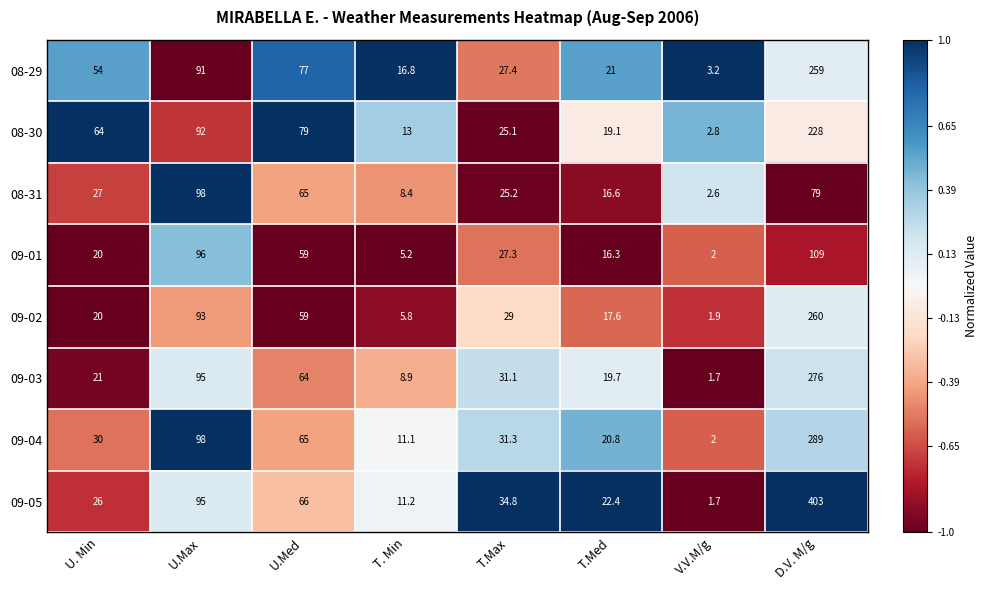

What is the average value of the 09-01 series?

41.9